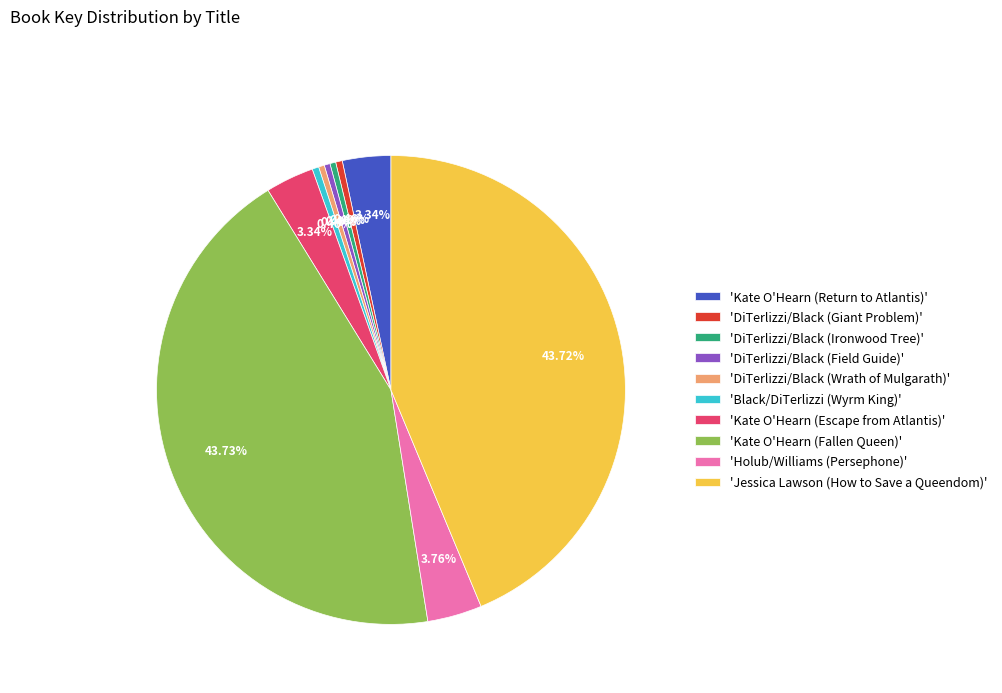

Does any single category account for the majority?

No